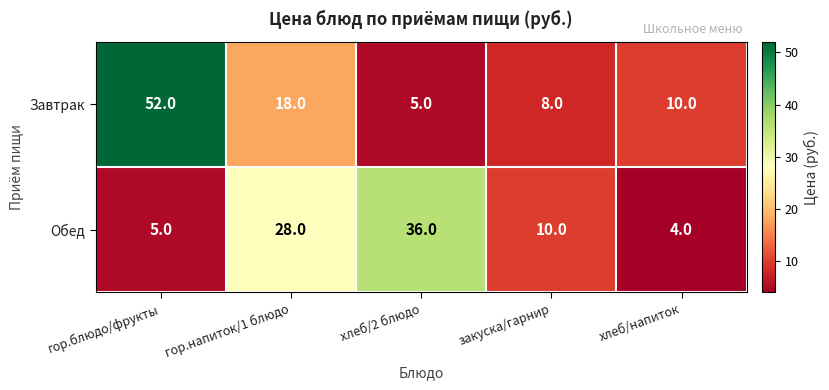

Count the number of data series in this chart.

2